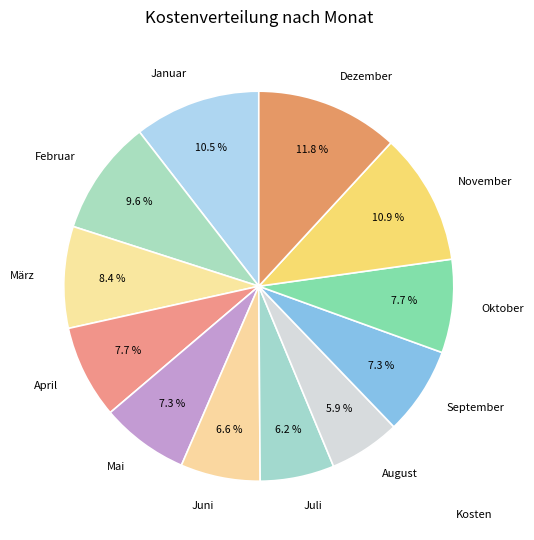

Approximately how many times larger is the value at März compared to November?

0.8